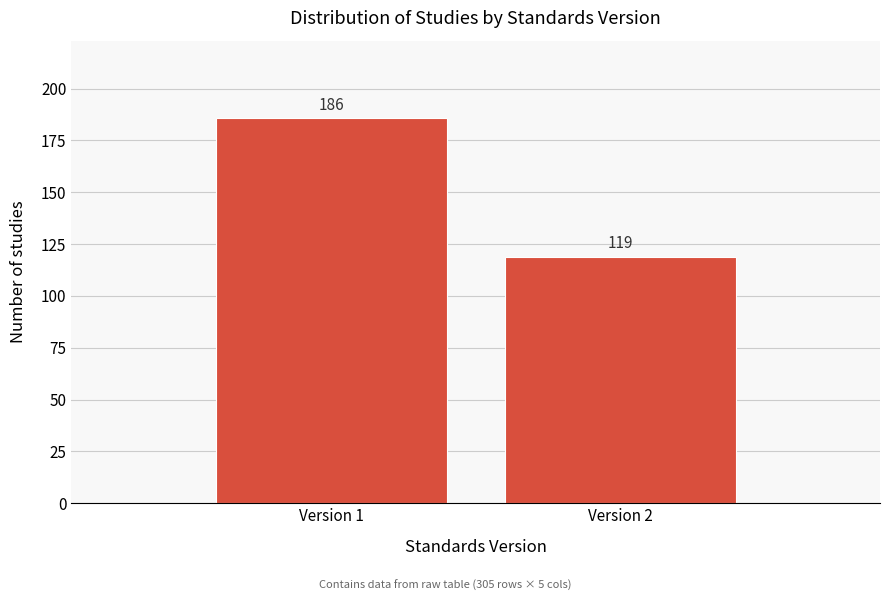

Reading left to right, extract all data points from this chart.

Version 1=186	Version 2=119